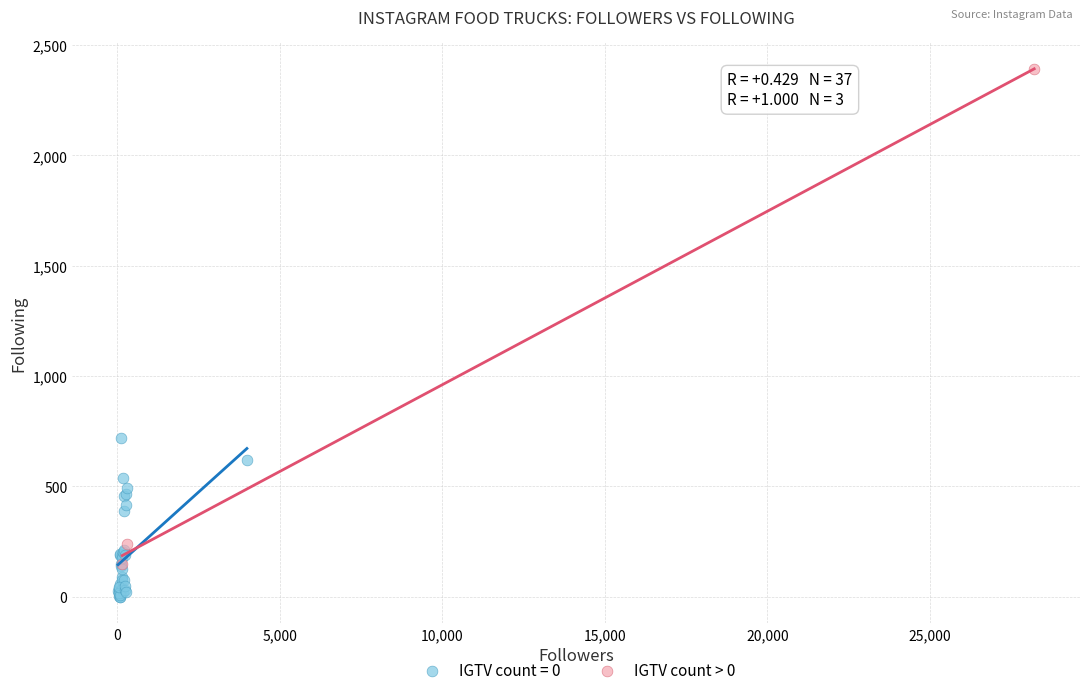

Which series contains the lowest Y value?

IGTV count = 0